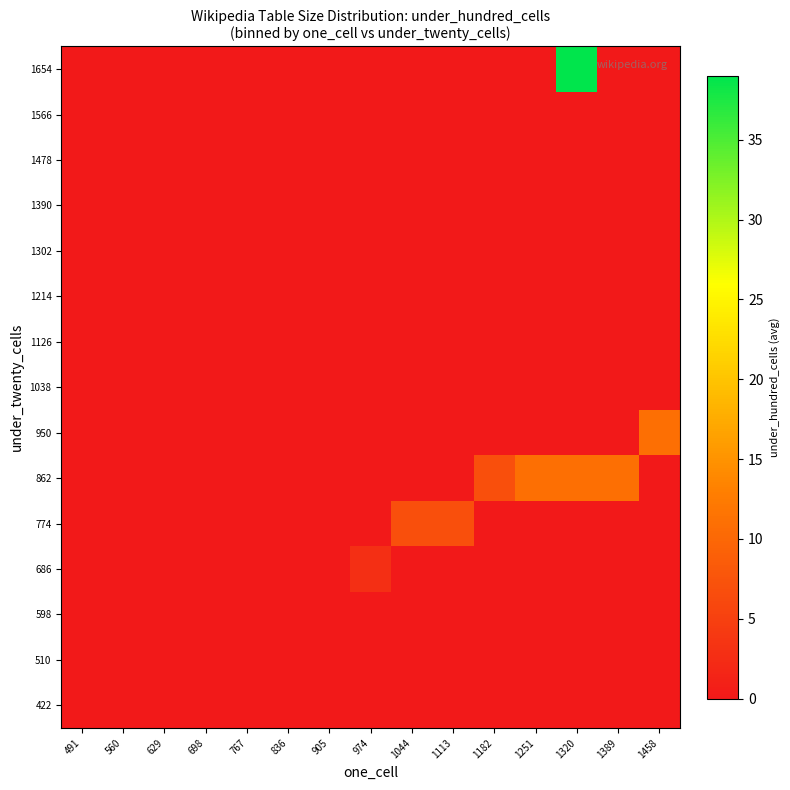

At how many categories does at least one series exceed 28?

1